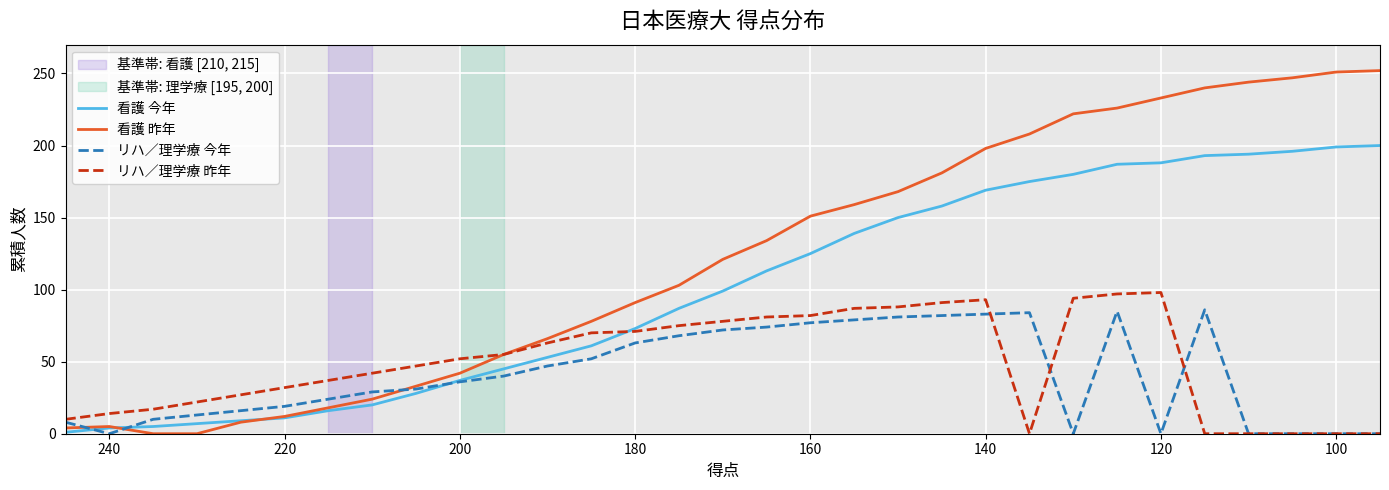

Is it true that 看護 昨年 equals 4 at 160?

False